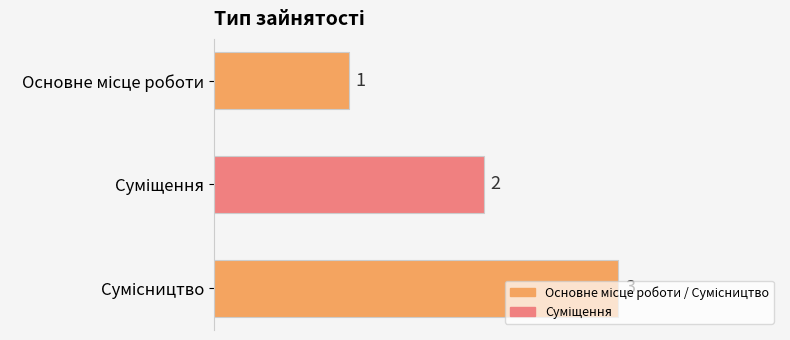

What is the value of the 2nd bar from the top?

2